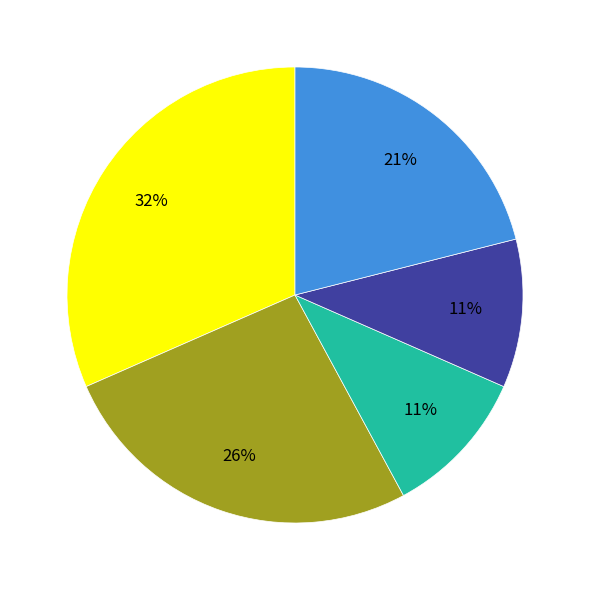

To the nearest percent, what is the difference between the largest and smallest slice percentages?

21%